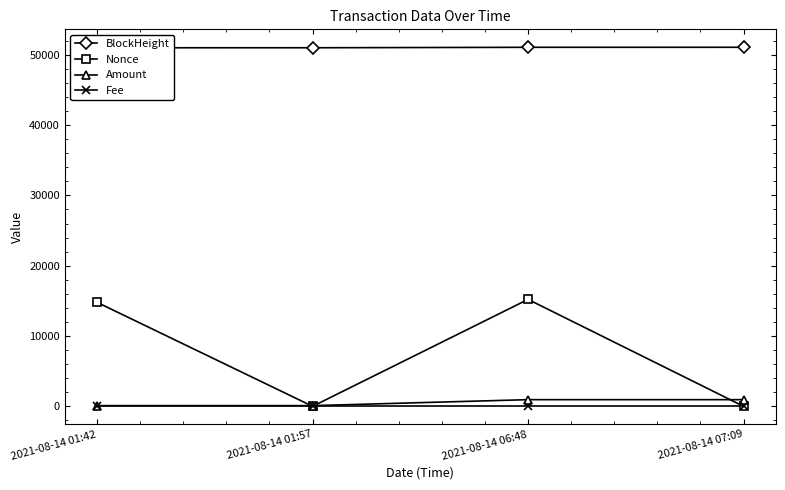

Where do Fee and Nonce first cross each other?

2021-08-14 01:42 and 2021-08-14 01:57